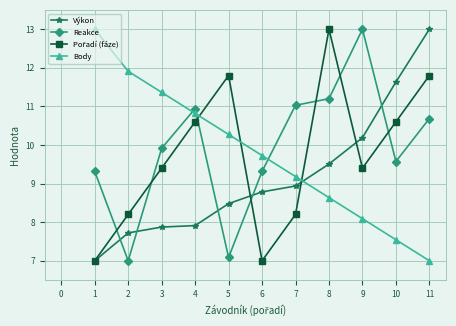

Which series changed the most between 1 and 9?

Body